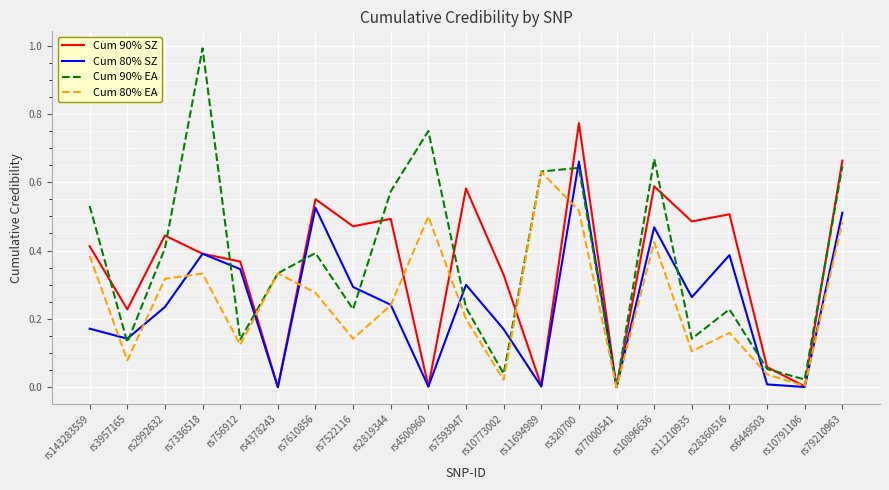

At which category is the sum across all series the highest?

rs320700